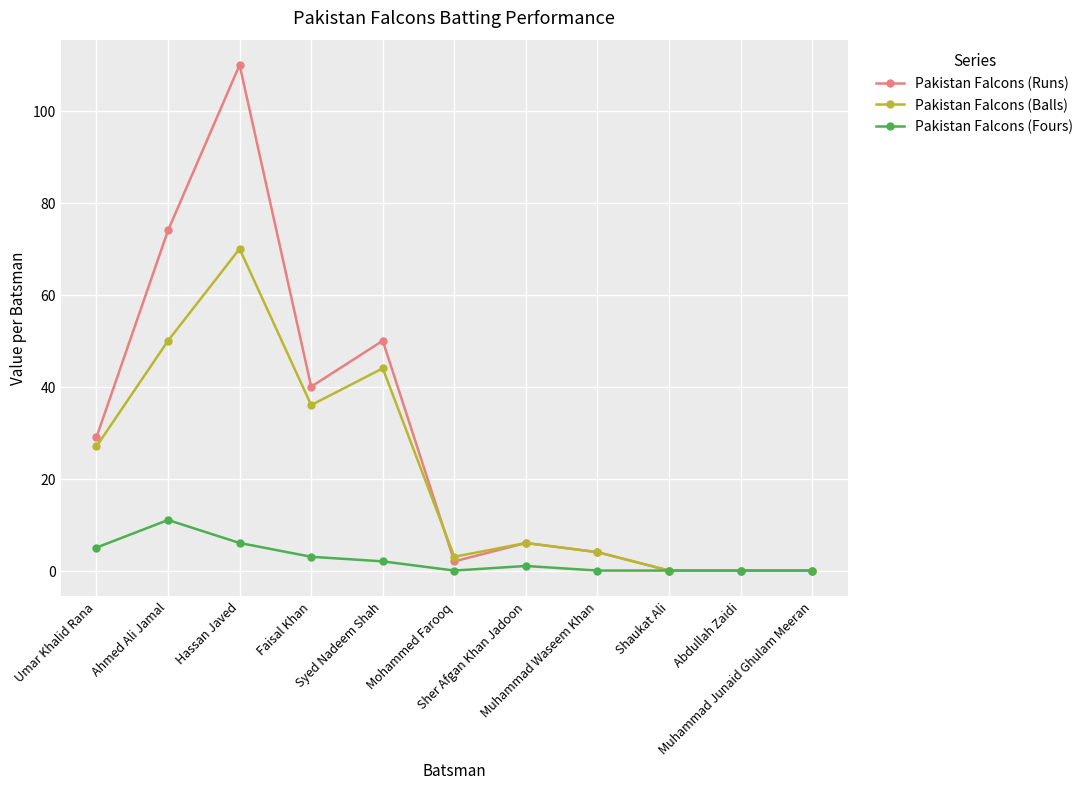

What is the maximum value for Pakistan Falcons (Balls)?

70